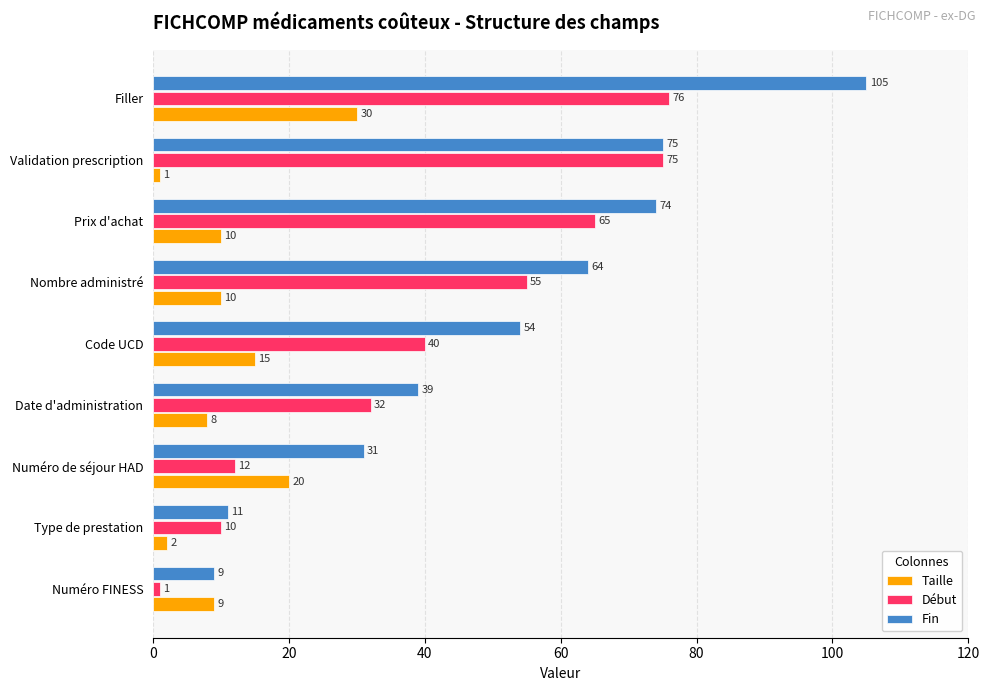

Count the number of categories in the chart.

9